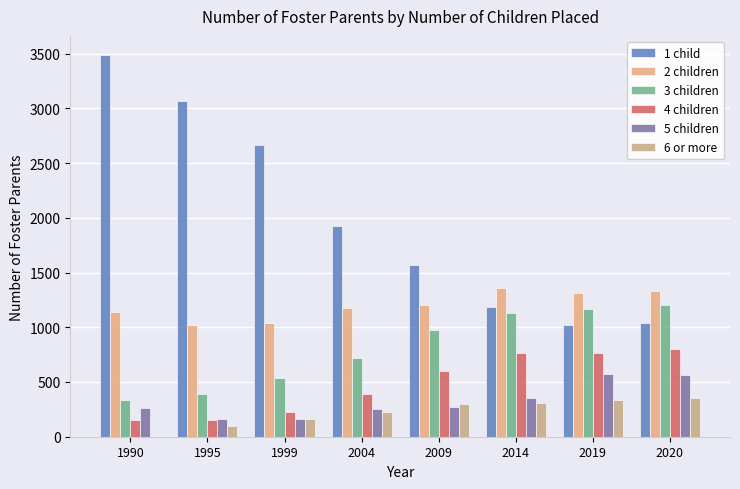

Rank the series by their maximum value, from highest to lowest.

1 child, 2 children, 3 children, 4 children, 5 children, 6 or more